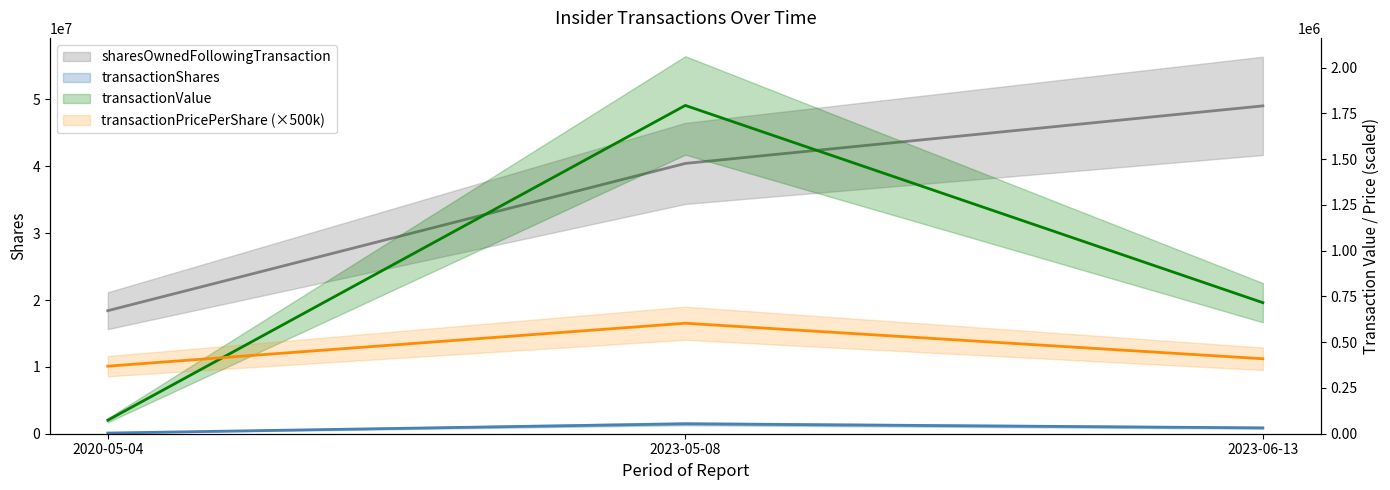

What is the difference between the highest and lowest values at 2023-05-08?

39832309